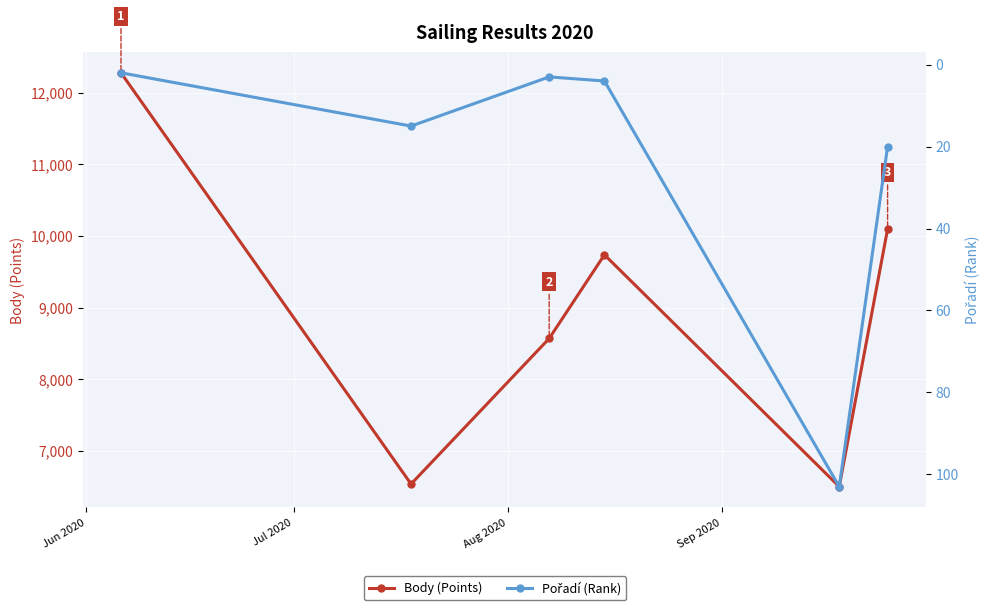

Is it true that Pořadí (Rank) equals 3 at Aug 2020?

True